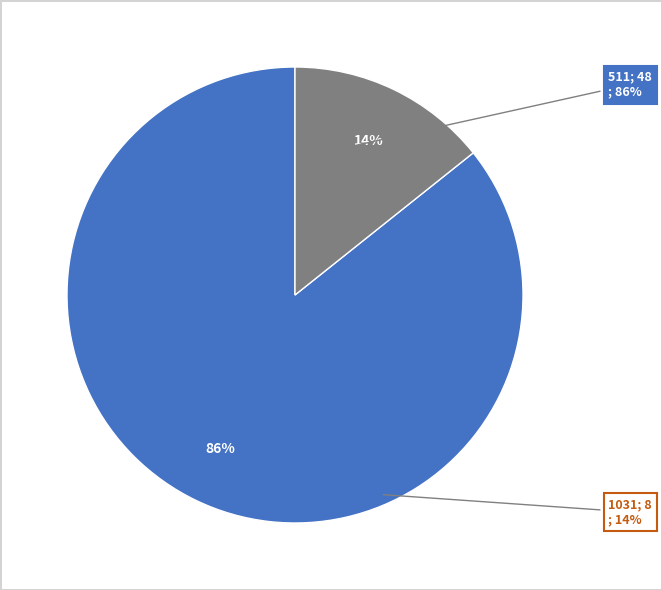

To the nearest percent, what is the average slice percentage?

50%